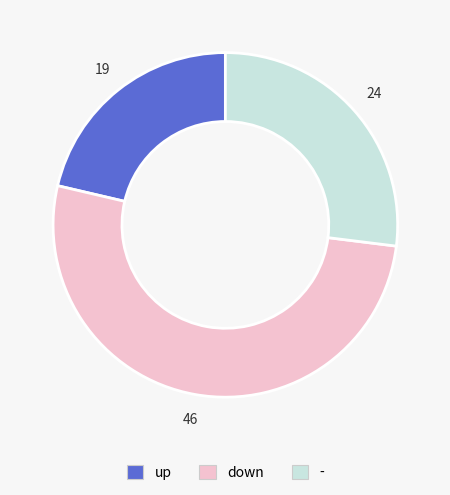

Is it true that - is 14% of the pie?

False